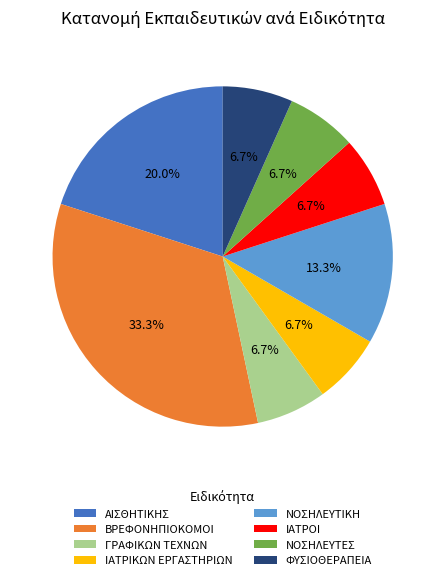

What is the total percentage of ΑΙΣΘΗΤΙΚΗΣ and ΝΟΣΗΛΕΥΤΕΣ?

26.7%